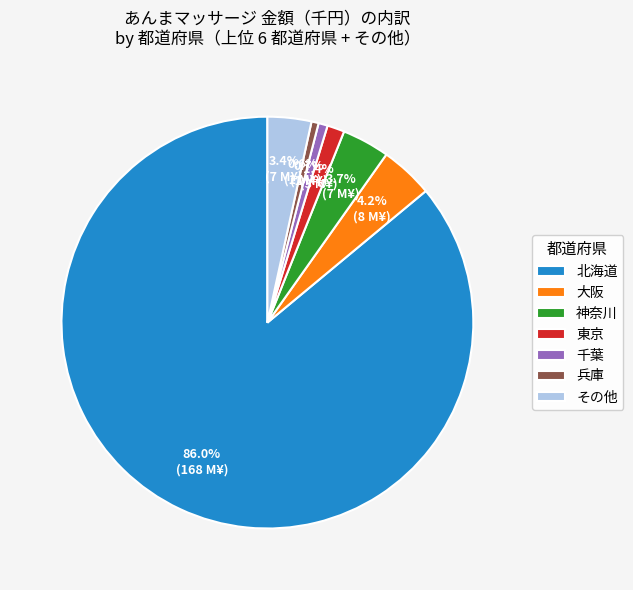

Is there a majority slice in this chart?

Yes